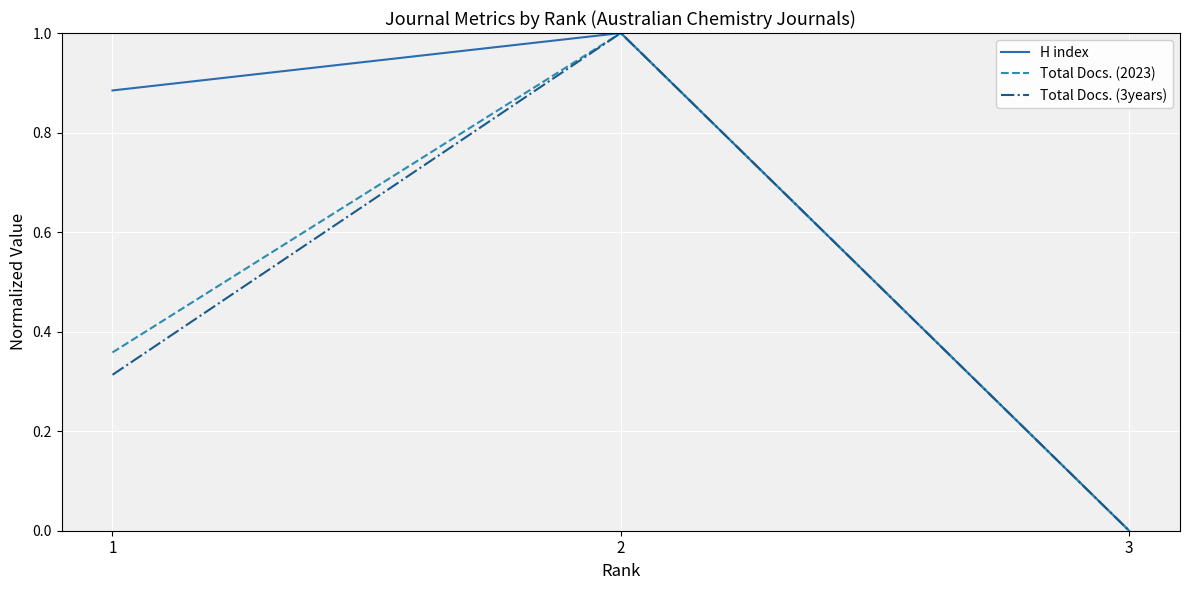

What is the spread (max minus min) of values at 1?

0.6